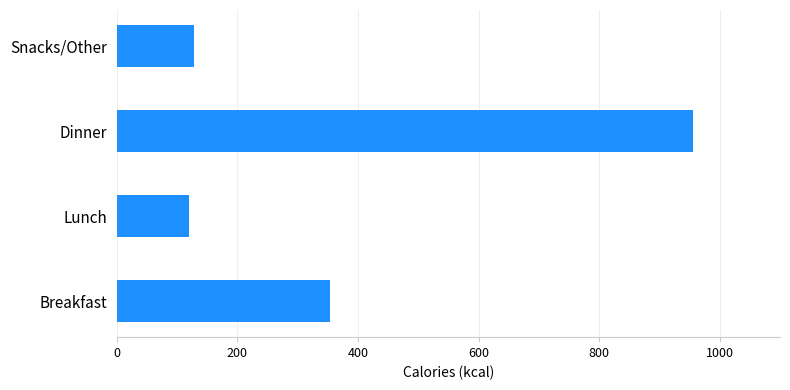

What is the approximate value at Breakfast?

354